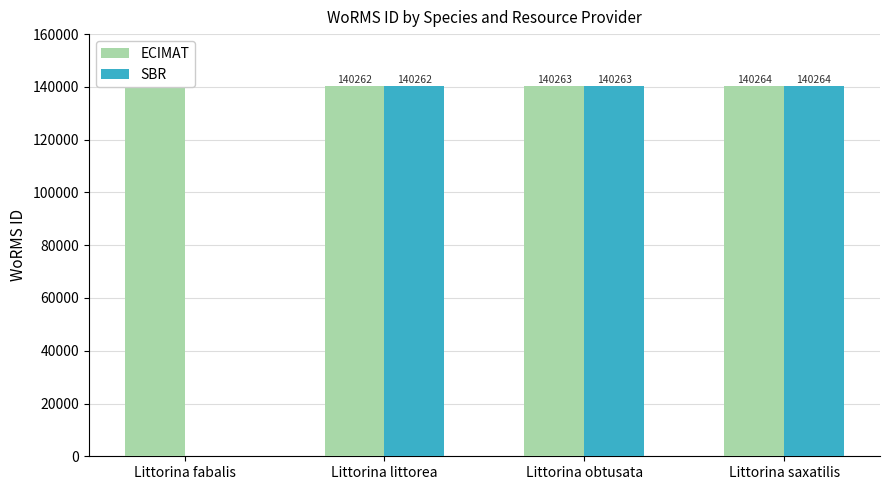

What is the label of the 4th bar from the right?

Littorina fabalis